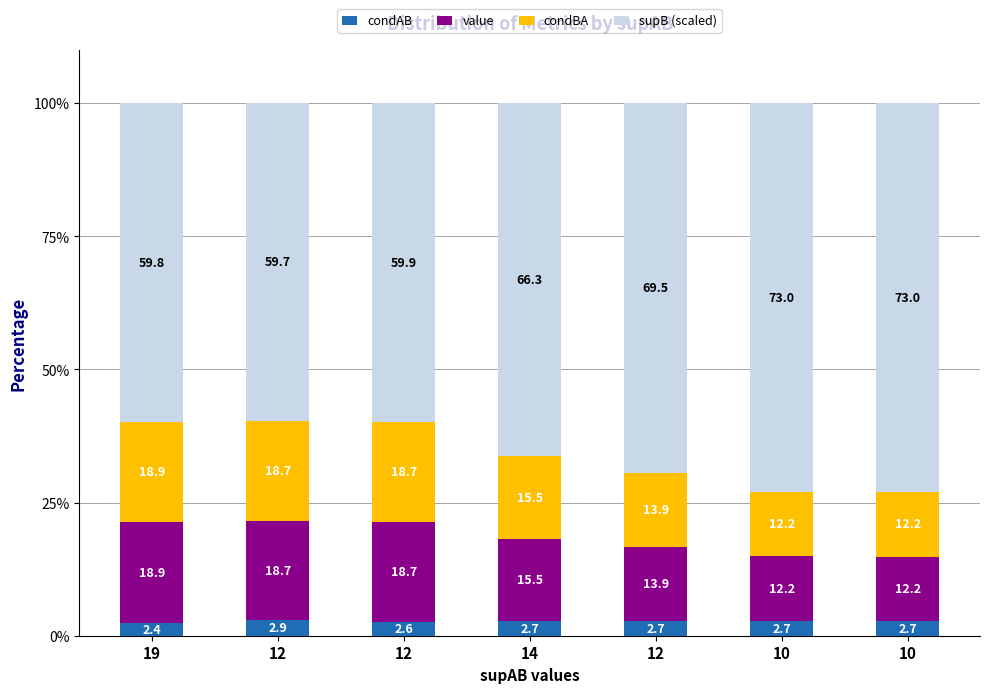

What is the average value of the condBA series?

15.7